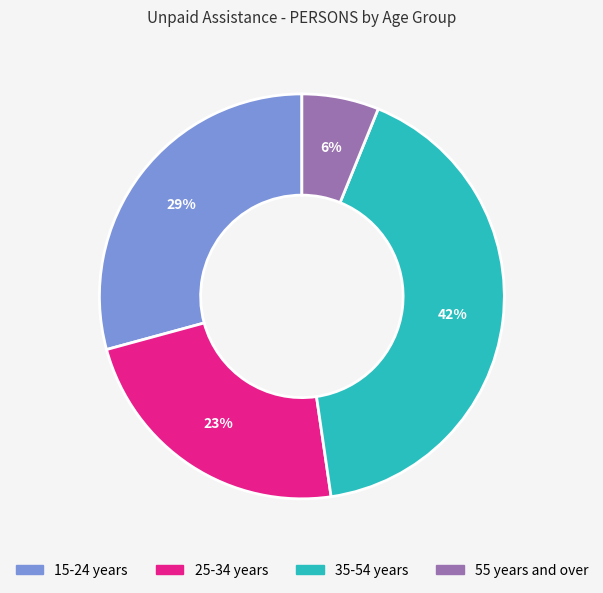

Is 15-24 years the majority of the pie?

No